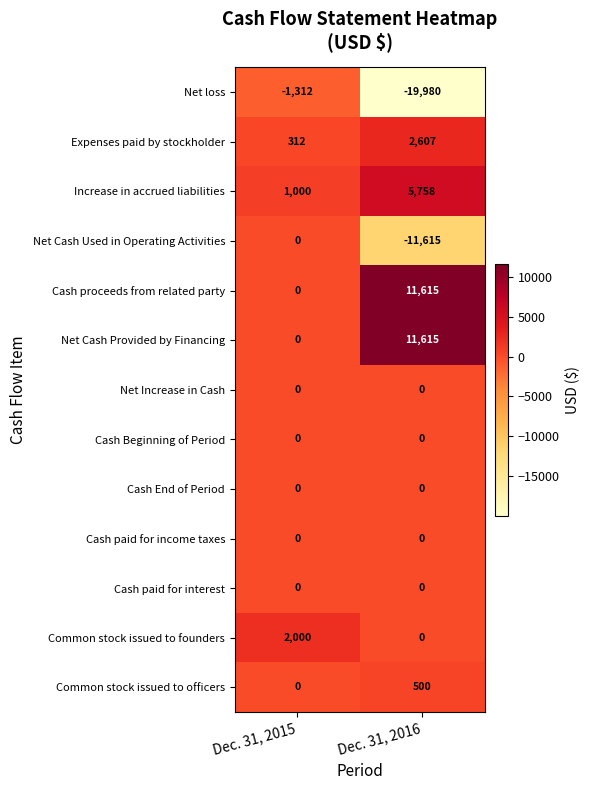

Which series has the widest spread of values?

Net loss